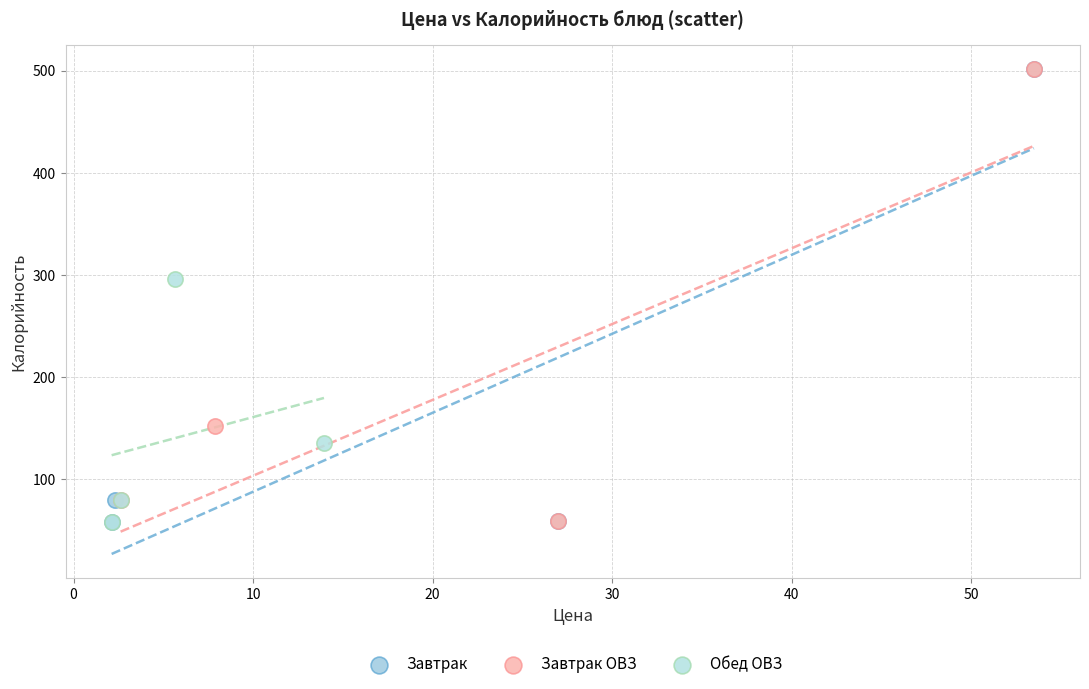

Which series has the largest Y range (max minus min)?

Завтрак